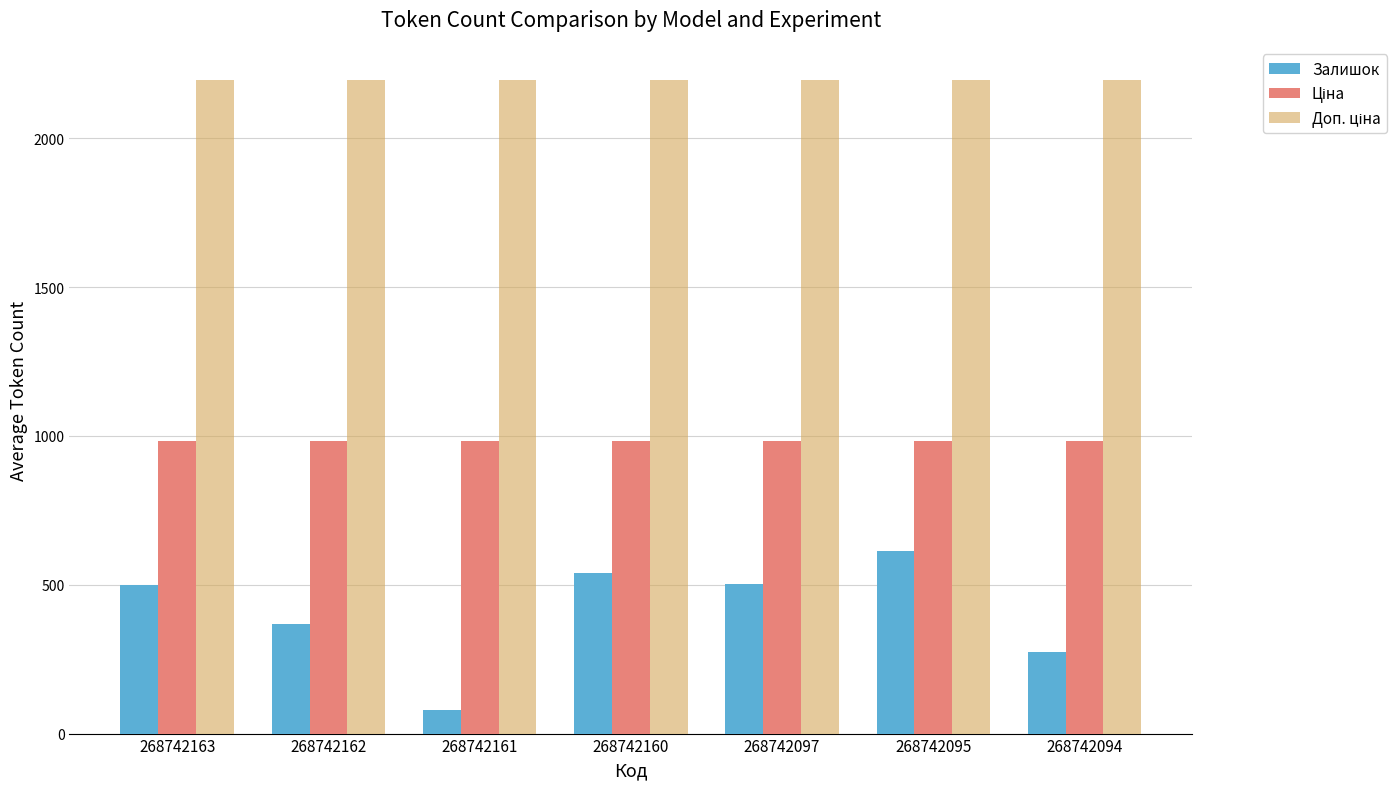

What is the difference between the maximum and minimum values in the Залишок series?

537.0